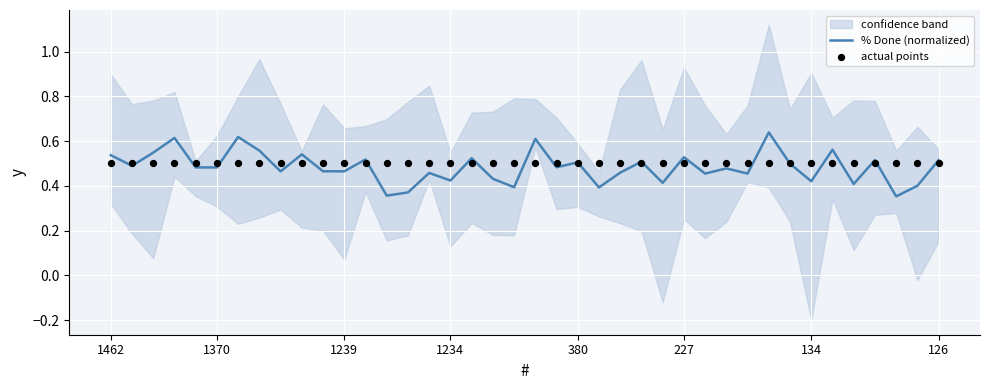

The % Done (normalized) series shows 0.3 at 126. True or false?

False